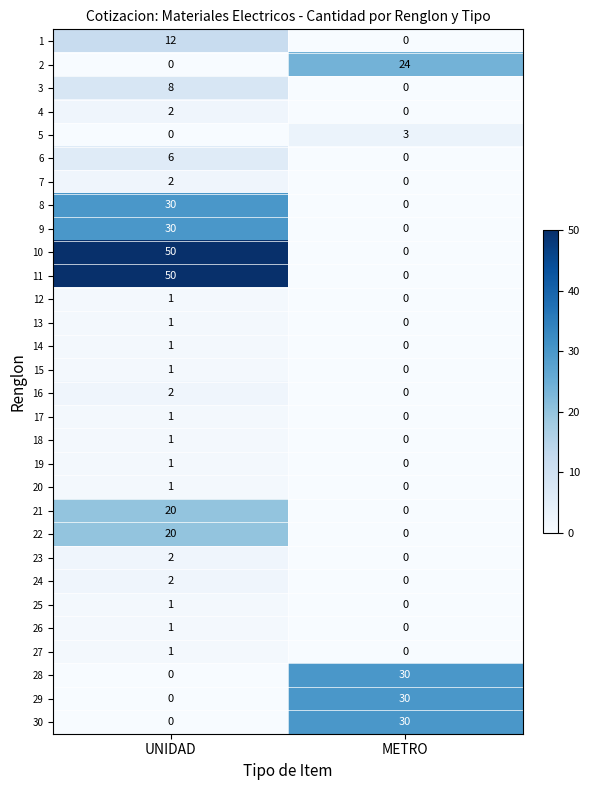

The value of 24 at UNIDAD is 2. True or false?

True